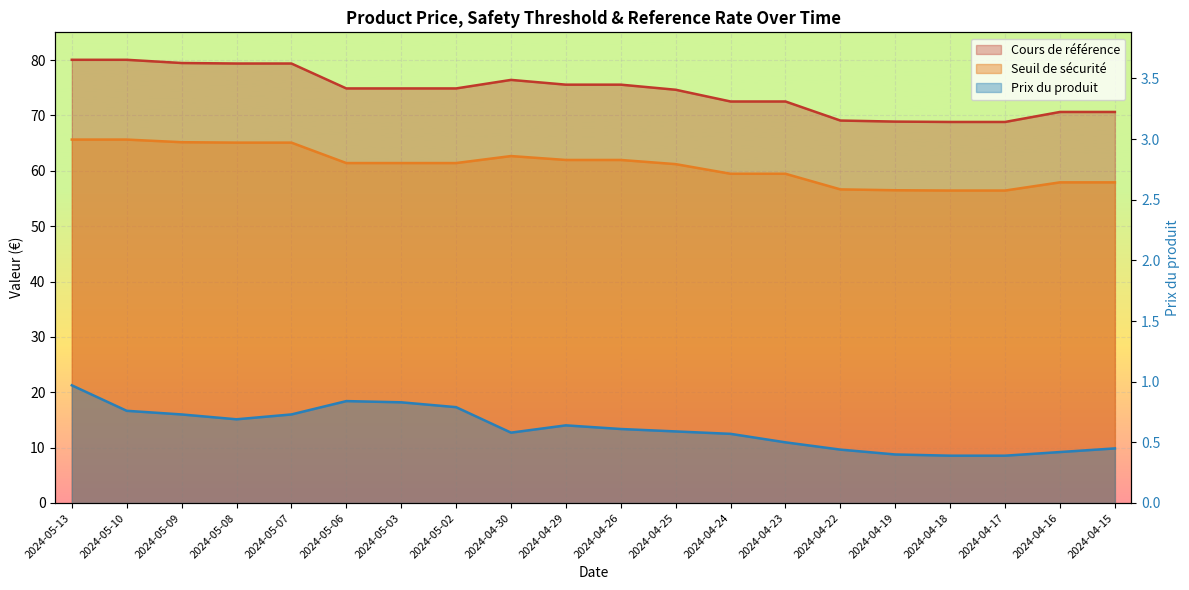

Which category has the highest value across all series?

2024-05-13